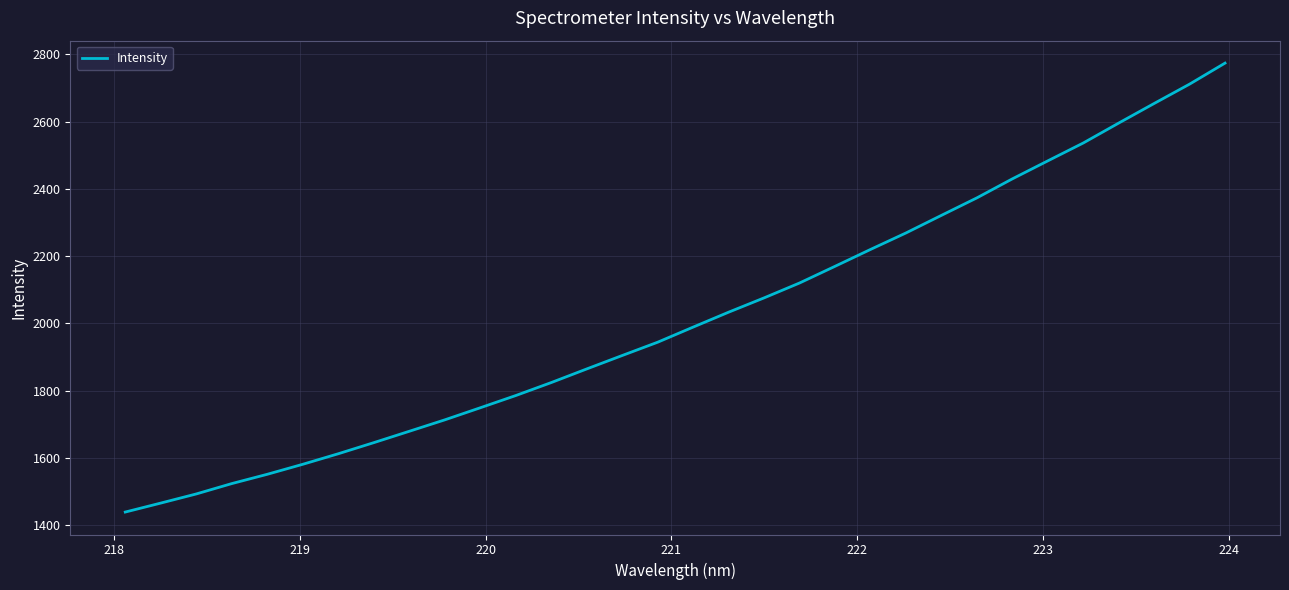

Reading left to right, list all the values displayed in this chart.

1439.0	1465.7	1492.9	1523.7	1551.4	1581.1	1612.4	1645.5	1679.3	1713.3	1749.2	1785.6	1824.2	1864.7	1904.7	1944.2	1989.2	2033.5	2076.1	2120.3	2170.0	2220.1	2269.2	2321.5	2373.5	2430.0	2483.5	2536.6	2595.9	2654.1	2711.7	2774.2